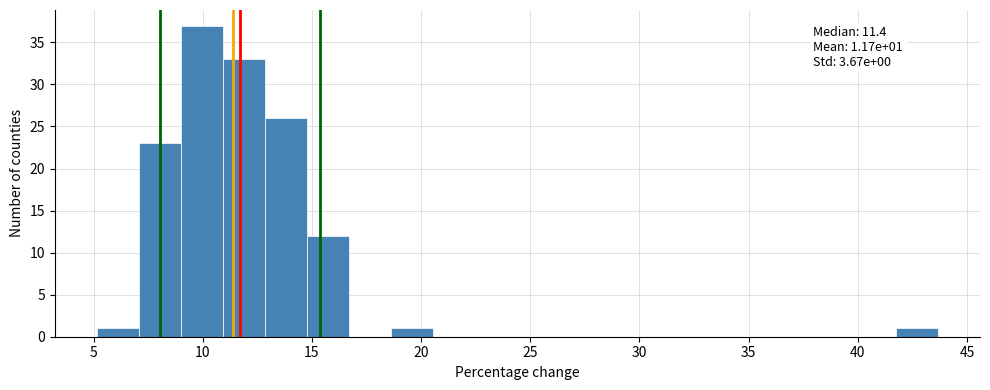

Around what value on the x-axis is the tallest bar? Give the approximate position of its centre, as read against the axis.

10.0